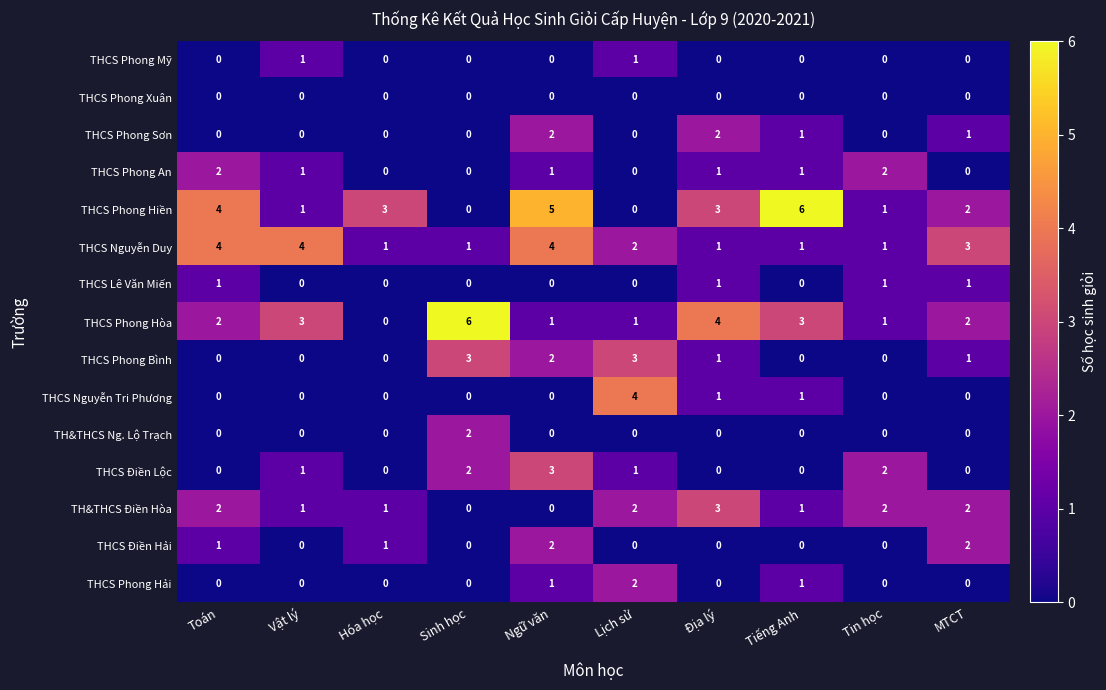

True or false: THCS Phong Hòa has a value of 1 at Ngữ văn.

True